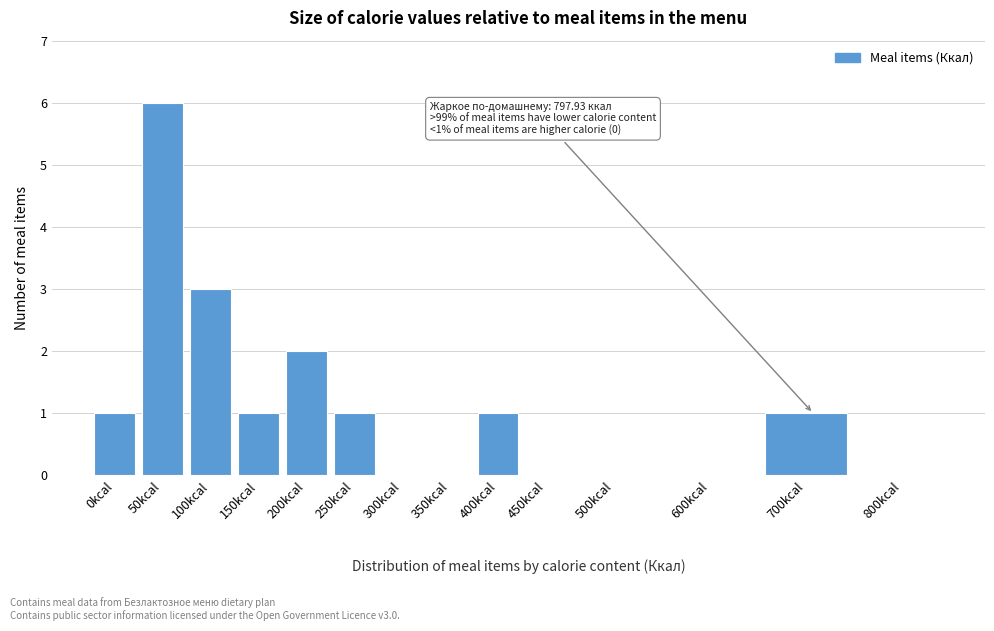

Reading left to right, extract all data points from this chart.

0kcal=1	50kcal=6	100kcal=3	150kcal=1	200kcal=2	250kcal=1	300kcal=0	350kcal=0	400kcal=1	450kcal=0	500kcal=0	600kcal=0	700kcal=1	800kcal=0